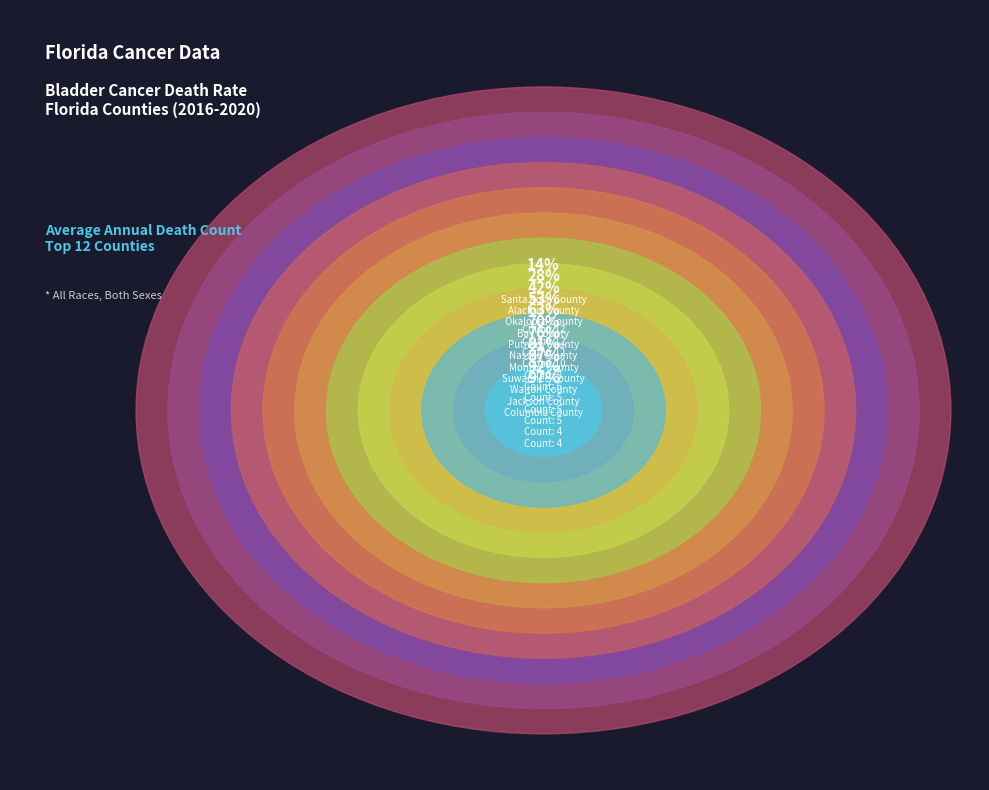

What percentage is the Columbia County slice, to the nearest percent?

5%